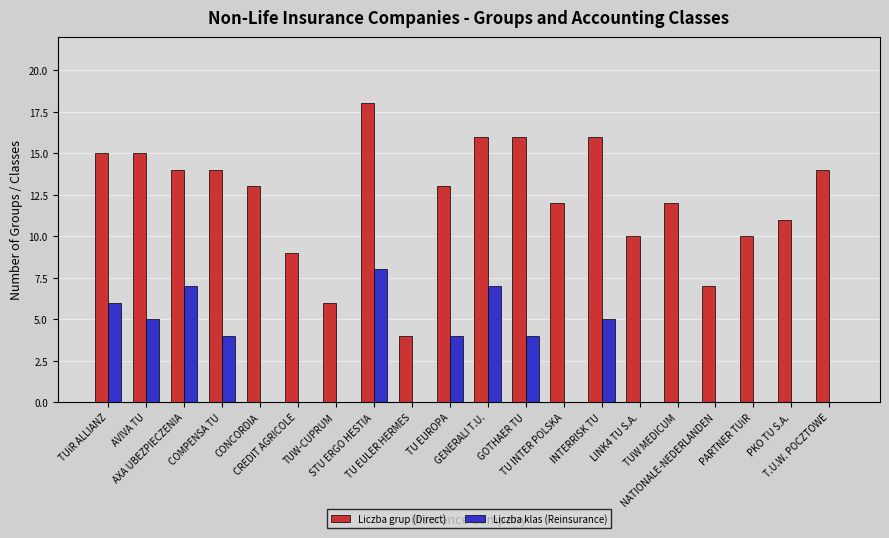

How many categories are shown in the chart?

20